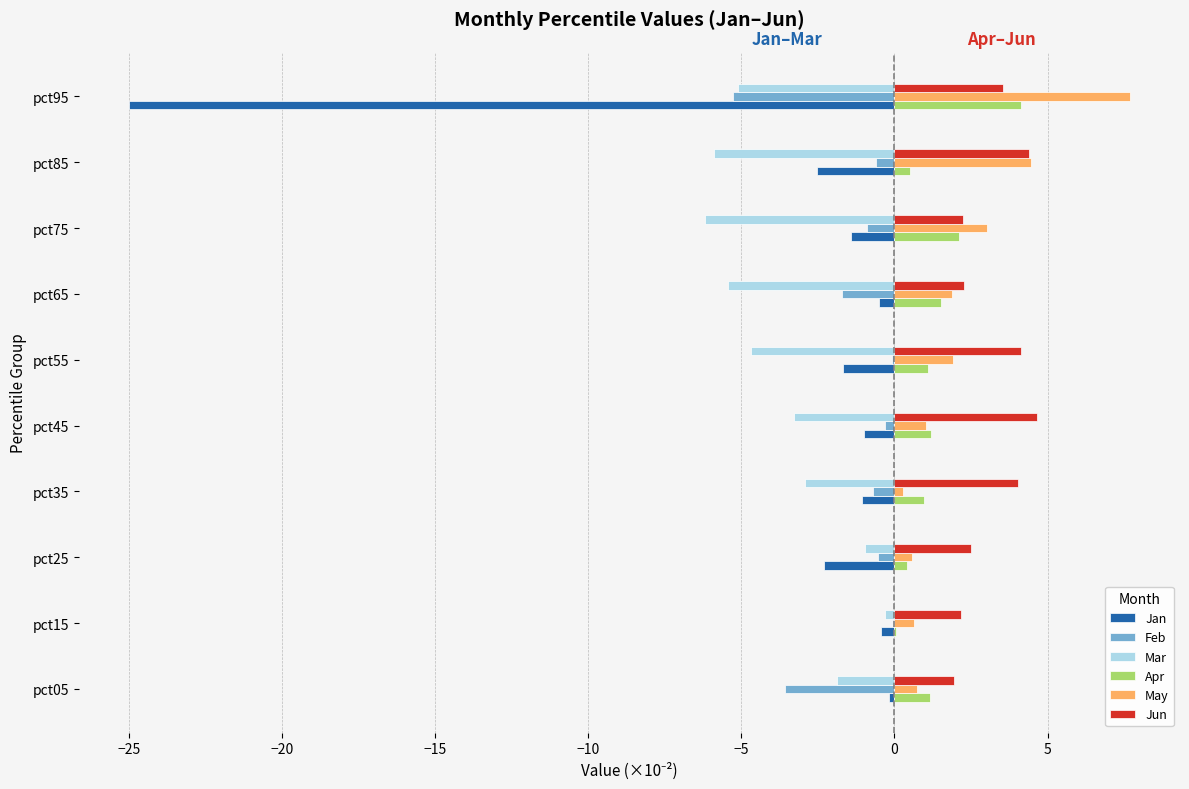

What are all the series names shown in the legend?

Jan, Feb, Mar, Apr, May, Jun